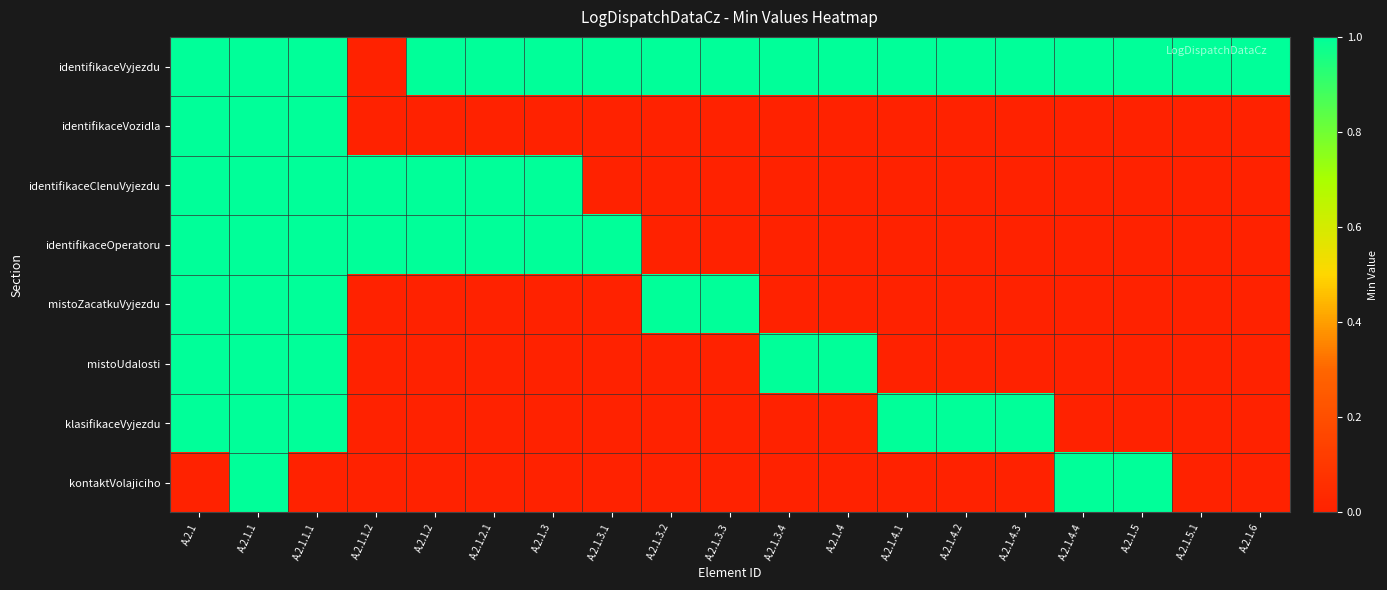

Reading right to left, list all the values displayed in this chart.

identifikaceVyjezdu: A.2.1.6=1	A.2.1.5.1=1	A.2.1.5=1	A.2.1.4.4=1	A.2.1.4.3=1	A.2.1.4.2=1	A.2.1.4.1=1	A.2.1.4=1	A.2.1.3.4=1	A.2.1.3.3=1	A.2.1.3.2=1	A.2.1.3.1=1	A.2.1.3=1	A.2.1.2.1=1	A.2.1.2=1	A.2.1.1.2=0	A.2.1.1.1=1	A.2.1.1=1	A.2.1=1
identifikaceVozidla: A.2.1.6=0	A.2.1.5.1=0	A.2.1.5=0	A.2.1.4.4=0	A.2.1.4.3=0	A.2.1.4.2=0	A.2.1.4.1=0	A.2.1.4=0	A.2.1.3.4=0	A.2.1.3.3=0	A.2.1.3.2=0	A.2.1.3.1=0	A.2.1.3=0	A.2.1.2.1=0	A.2.1.2=0	A.2.1.1.2=0	A.2.1.1.1=1	A.2.1.1=1	A.2.1=1
identifikaceClenuVyjezdu: A.2.1.6=0	A.2.1.5.1=0	A.2.1.5=0	A.2.1.4.4=0	A.2.1.4.3=0	A.2.1.4.2=0	A.2.1.4.1=0	A.2.1.4=0	A.2.1.3.4=0	A.2.1.3.3=0	A.2.1.3.2=0	A.2.1.3.1=0	A.2.1.3=1	A.2.1.2.1=1	A.2.1.2=1	A.2.1.1.2=1	A.2.1.1.1=1	A.2.1.1=1	A.2.1=1
identifikaceOperatoru: A.2.1.6=0	A.2.1.5.1=0	A.2.1.5=0	A.2.1.4.4=0	A.2.1.4.3=0	A.2.1.4.2=0	A.2.1.4.1=0	A.2.1.4=0	A.2.1.3.4=0	A.2.1.3.3=0	A.2.1.3.2=0	A.2.1.3.1=1	A.2.1.3=1	A.2.1.2.1=1	A.2.1.2=1	A.2.1.1.2=1	A.2.1.1.1=1	A.2.1.1=1	A.2.1=1
mistoZacatkuVyjezdu: A.2.1.6=0	A.2.1.5.1=0	A.2.1.5=0	A.2.1.4.4=0	A.2.1.4.3=0	A.2.1.4.2=0	A.2.1.4.1=0	A.2.1.4=0	A.2.1.3.4=0	A.2.1.3.3=1	A.2.1.3.2=1	A.2.1.3.1=0	A.2.1.3=0	A.2.1.2.1=0	A.2.1.2=0	A.2.1.1.2=0	A.2.1.1.1=1	A.2.1.1=1	A.2.1=1
mistoUdalosti: A.2.1.6=0	A.2.1.5.1=0	A.2.1.5=0	A.2.1.4.4=0	A.2.1.4.3=0	A.2.1.4.2=0	A.2.1.4.1=0	A.2.1.4=1	A.2.1.3.4=1	A.2.1.3.3=0	A.2.1.3.2=0	A.2.1.3.1=0	A.2.1.3=0	A.2.1.2.1=0	A.2.1.2=0	A.2.1.1.2=0	A.2.1.1.1=1	A.2.1.1=1	A.2.1=1
klasifikaceVyjezdu: A.2.1.6=0	A.2.1.5.1=0	A.2.1.5=0	A.2.1.4.4=0	A.2.1.4.3=1	A.2.1.4.2=1	A.2.1.4.1=1	A.2.1.4=0	A.2.1.3.4=0	A.2.1.3.3=0	A.2.1.3.2=0	A.2.1.3.1=0	A.2.1.3=0	A.2.1.2.1=0	A.2.1.2=0	A.2.1.1.2=0	A.2.1.1.1=1	A.2.1.1=1	A.2.1=1
kontaktVolajiciho: A.2.1.6=0	A.2.1.5.1=0	A.2.1.5=1	A.2.1.4.4=1	A.2.1.4.3=0	A.2.1.4.2=0	A.2.1.4.1=0	A.2.1.4=0	A.2.1.3.4=0	A.2.1.3.3=0	A.2.1.3.2=0	A.2.1.3.1=0	A.2.1.3=0	A.2.1.2.1=0	A.2.1.2=0	A.2.1.1.2=0	A.2.1.1.1=0	A.2.1.1=1	A.2.1=0